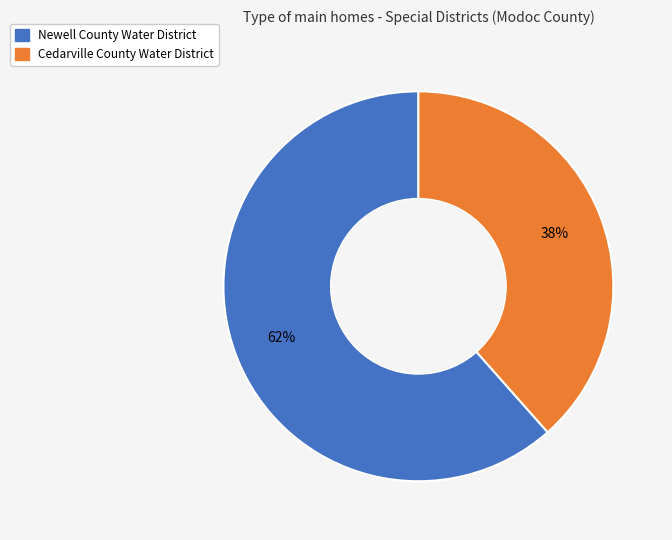

Which has a higher value, Cedarville County Water District or Newell County Water District?

Newell County Water District